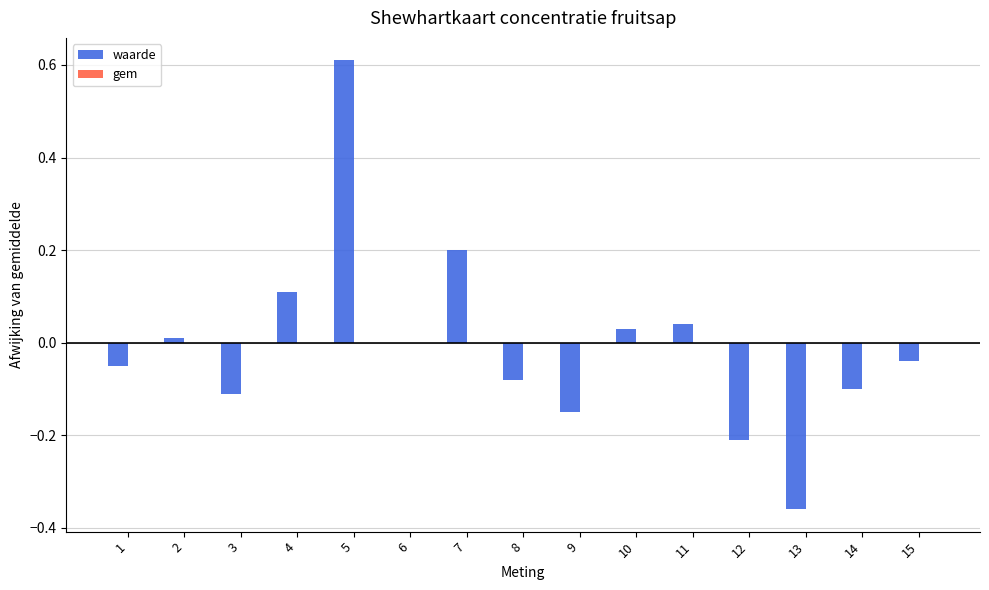

At which category does the chart reach its peak across all series?

5